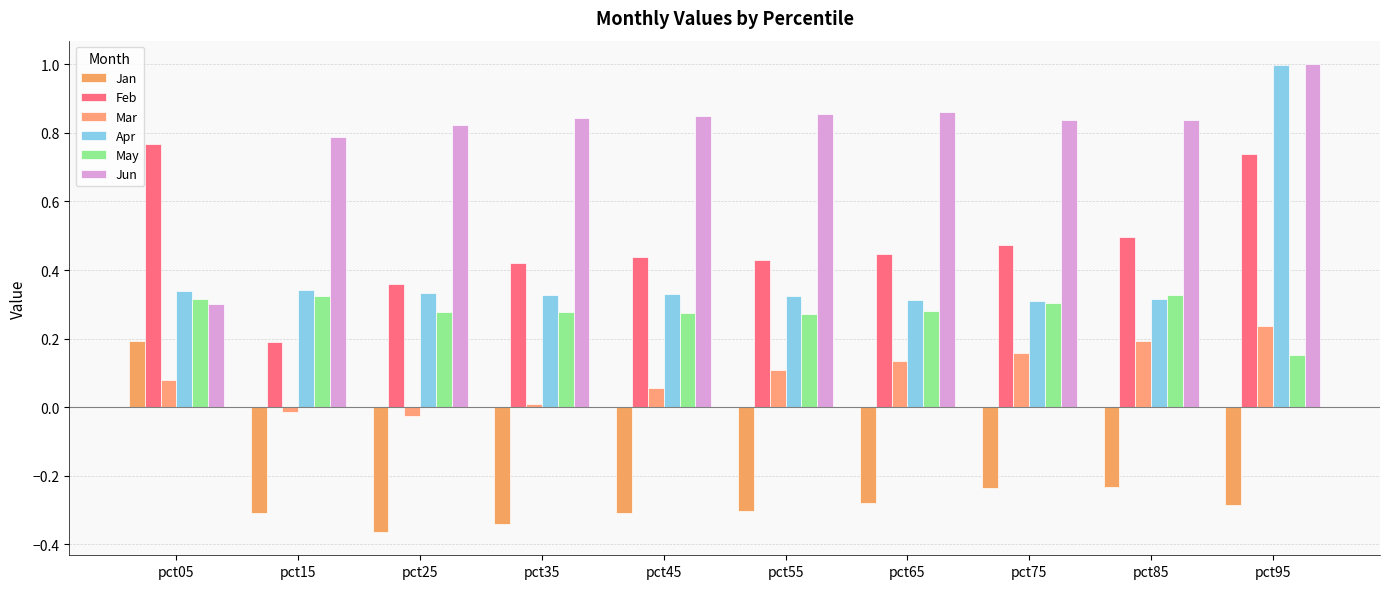

Which series has the largest total across all categories?

Jun